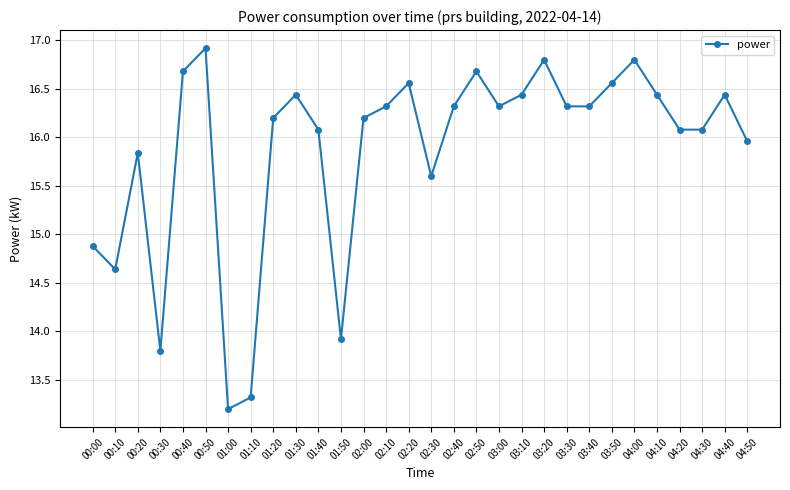

True or false: the data has more than 1 interior local peaks.

True